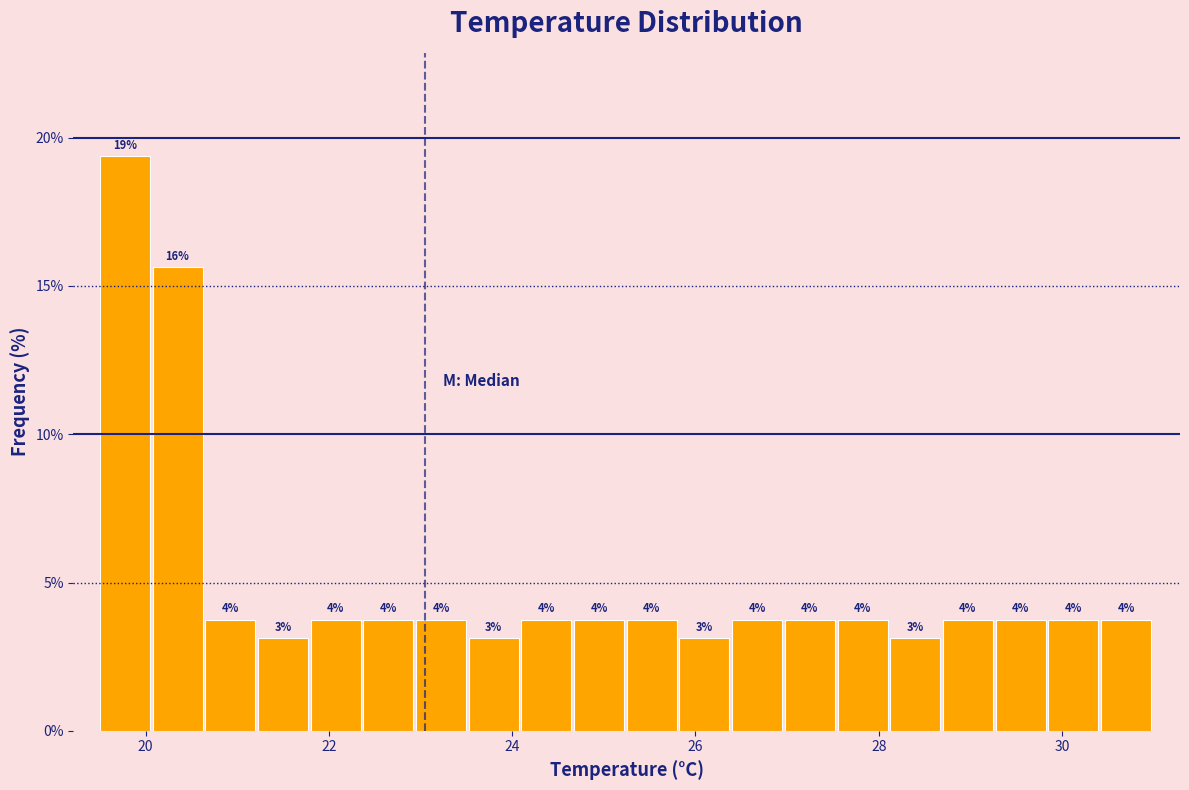

Read against the x-axis, roughly where is the centre of the tallest bar?

19.8